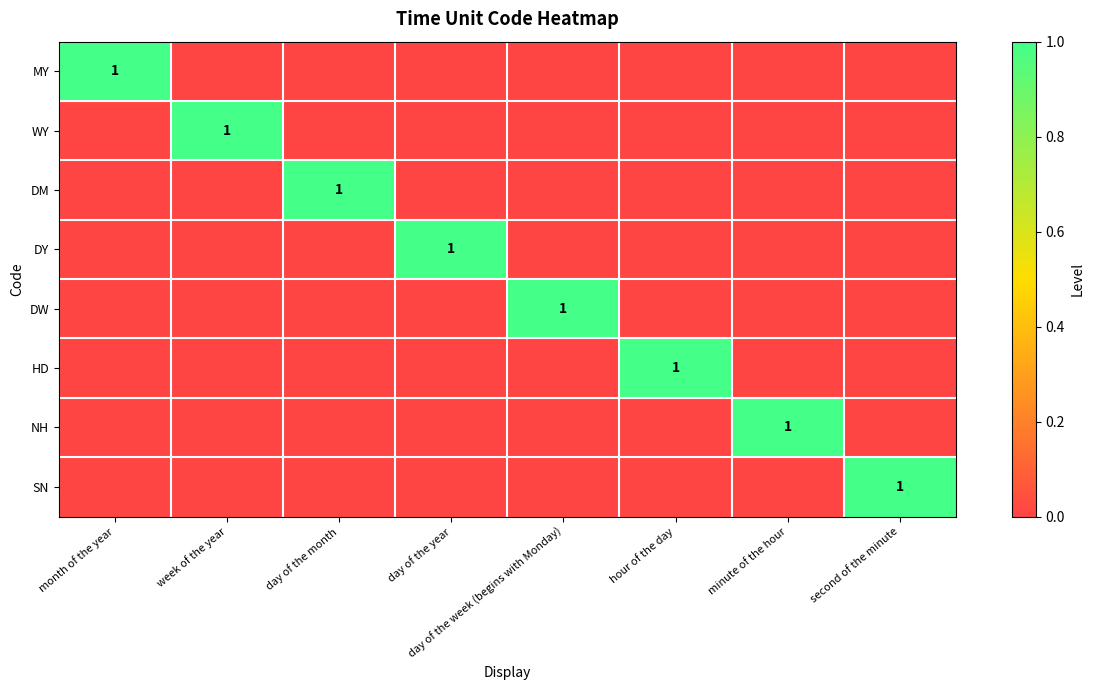

The DW series shows 1 at day of the week (begins with Monday). True or false?

True